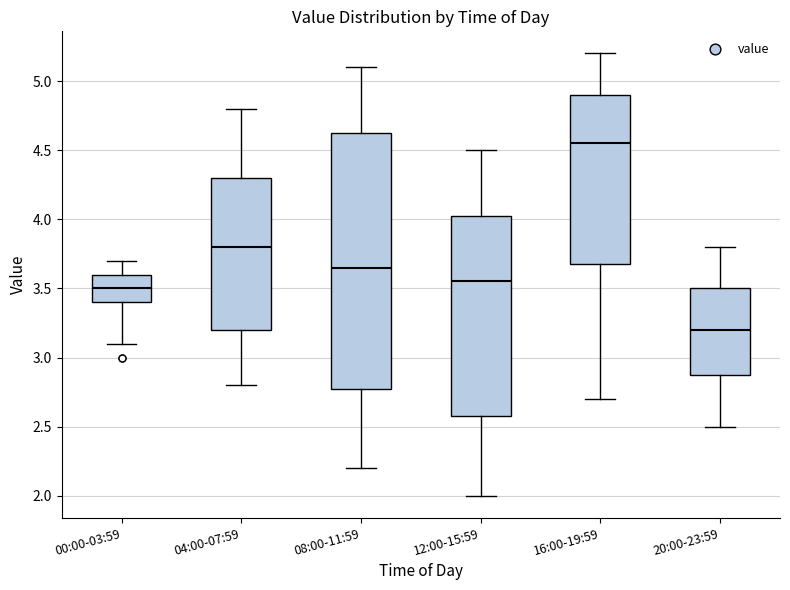

Where does the median line of the box for 04:00-07:59 sit on the y-axis? The values are not printed on the chart, so give them approximately, as read against the axis.

3.80